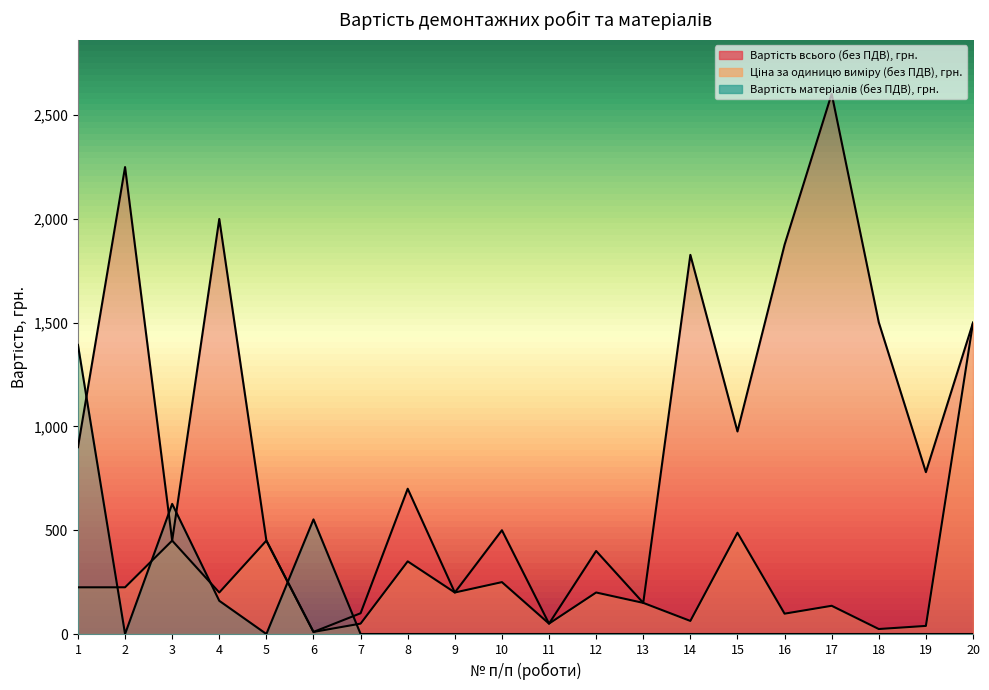

True or false: Вартість всього (без ПДВ), грн. and Ціна за одиницю виміру (без ПДВ), грн. cross at least once.

False